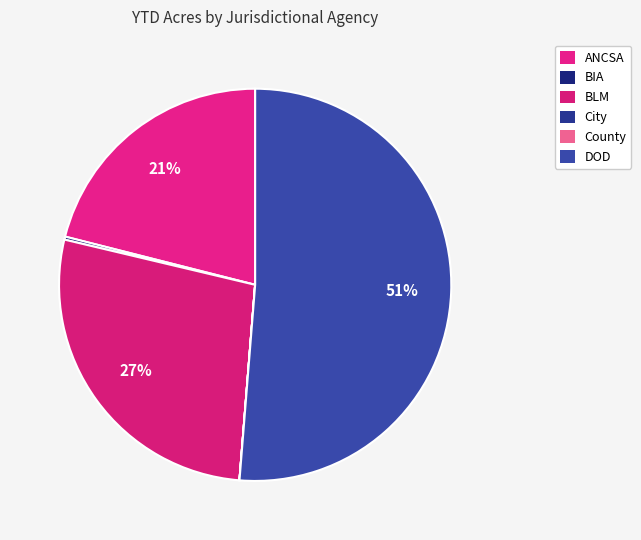

What percentage is the ANCSA slice, to the nearest percent?

21%